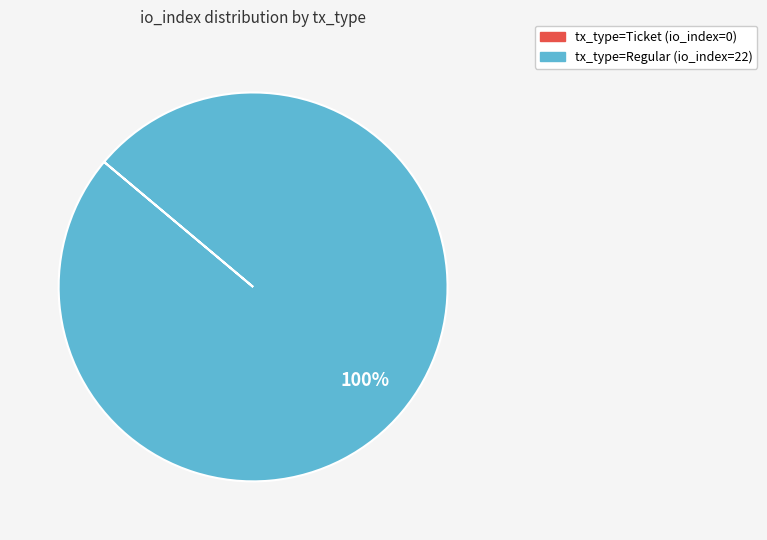

Does tx_type=Regular (io_index=22) account for over 50% of the chart?

Yes